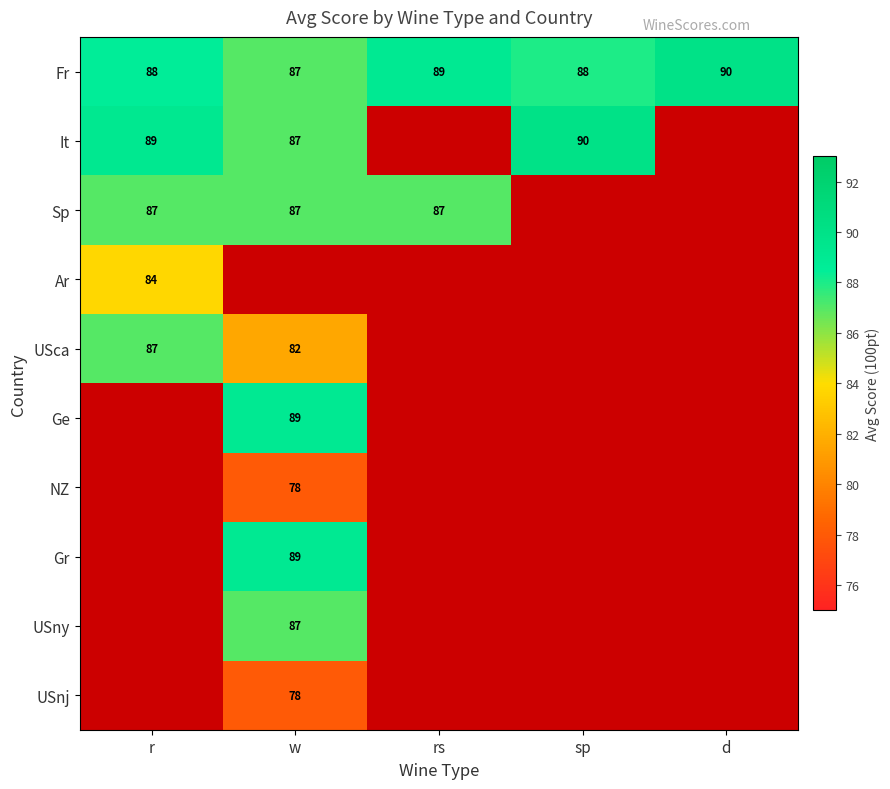

The value of Fr at r is 18.1. True or false?

False